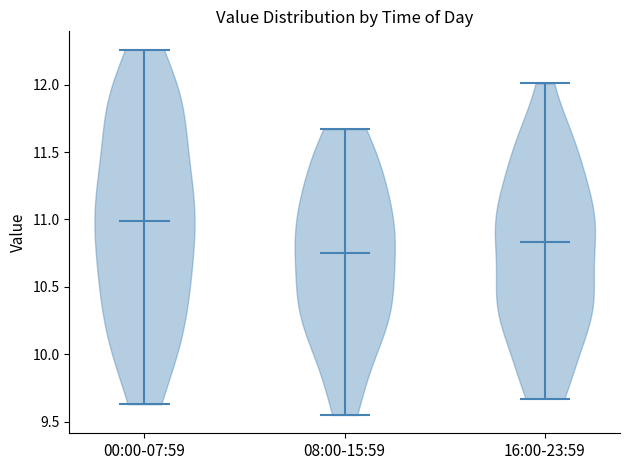

Reading left to right, read every violin against the y-axis: where its median line is, and the lowest and highest points it reaches. The values are not printed on the chart, so give them approximately, as read against the axis.

00:00-07:59: median line 11.00, lowest point 9.65, highest point 12.25
08:00-15:59: median line 10.75, lowest point 9.55, highest point 11.65
16:00-23:59: median line 10.85, lowest point 9.65, highest point 12.00